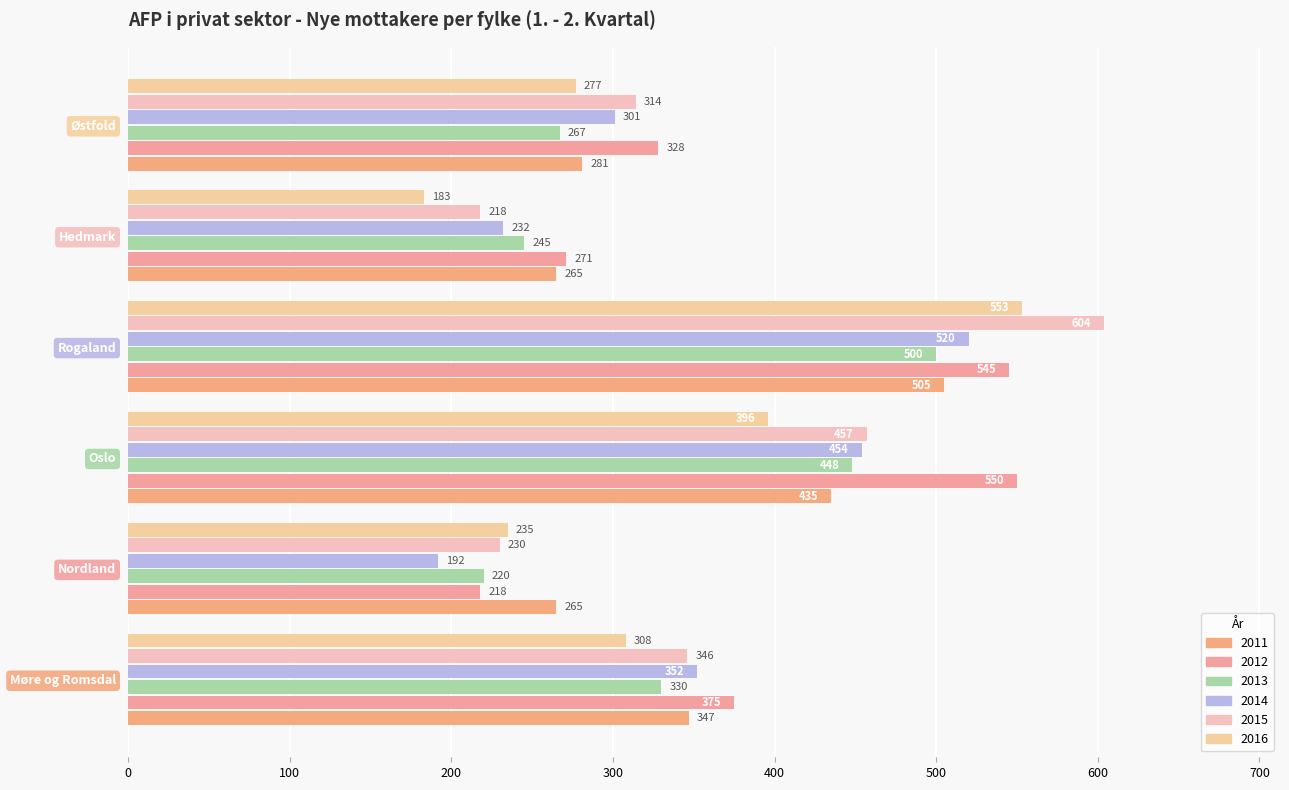

How many values in the 2015 series are below 346?

3